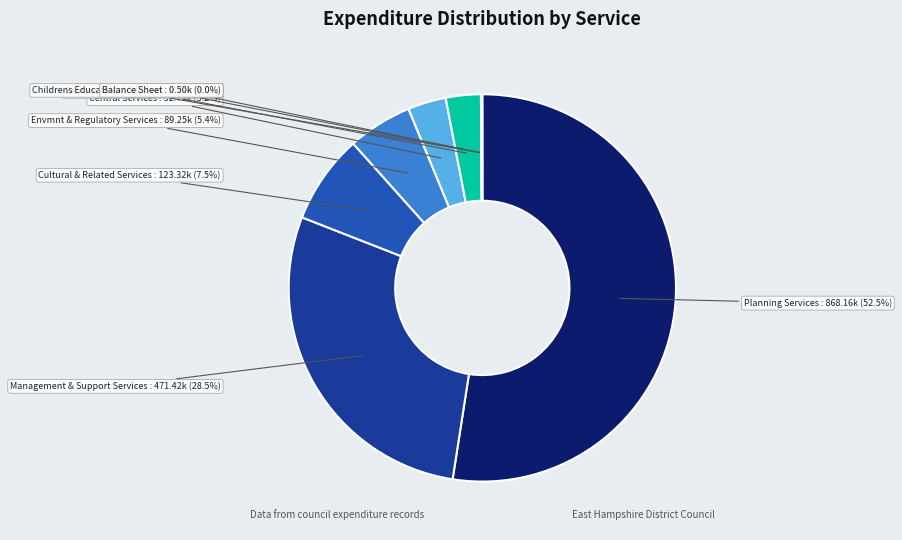

To the nearest percent, what portion does General Fund Housing represent?

3%